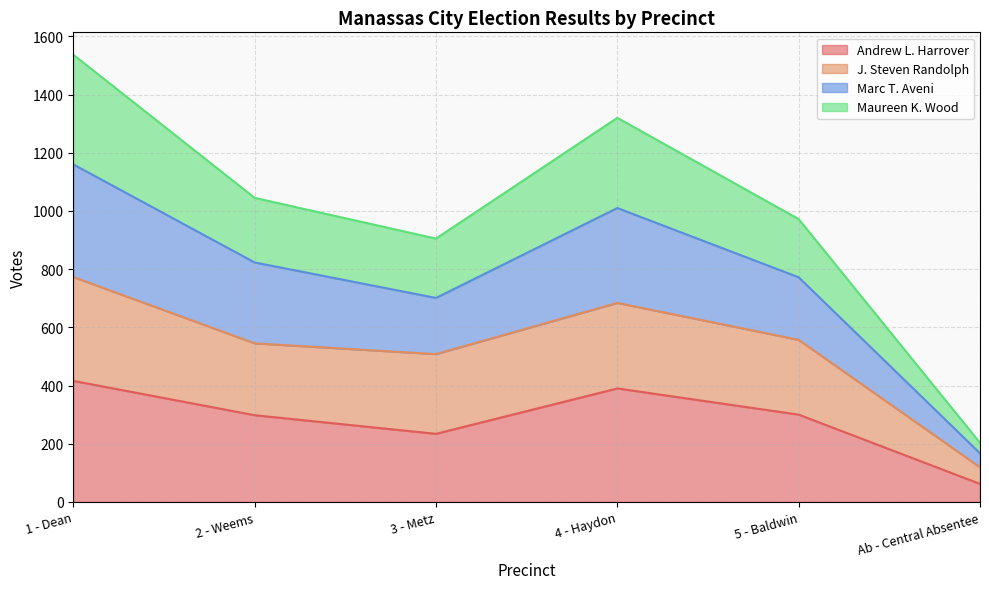

Which series has the widest spread of values?

Marc T. Aveni